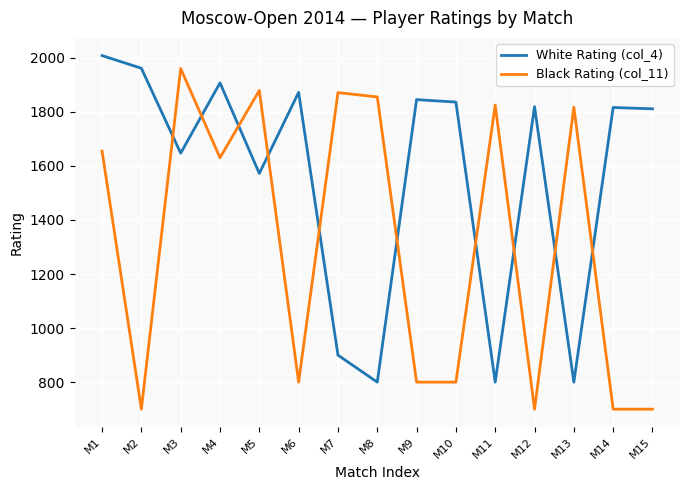

What is the total value across all series at M3?

3607